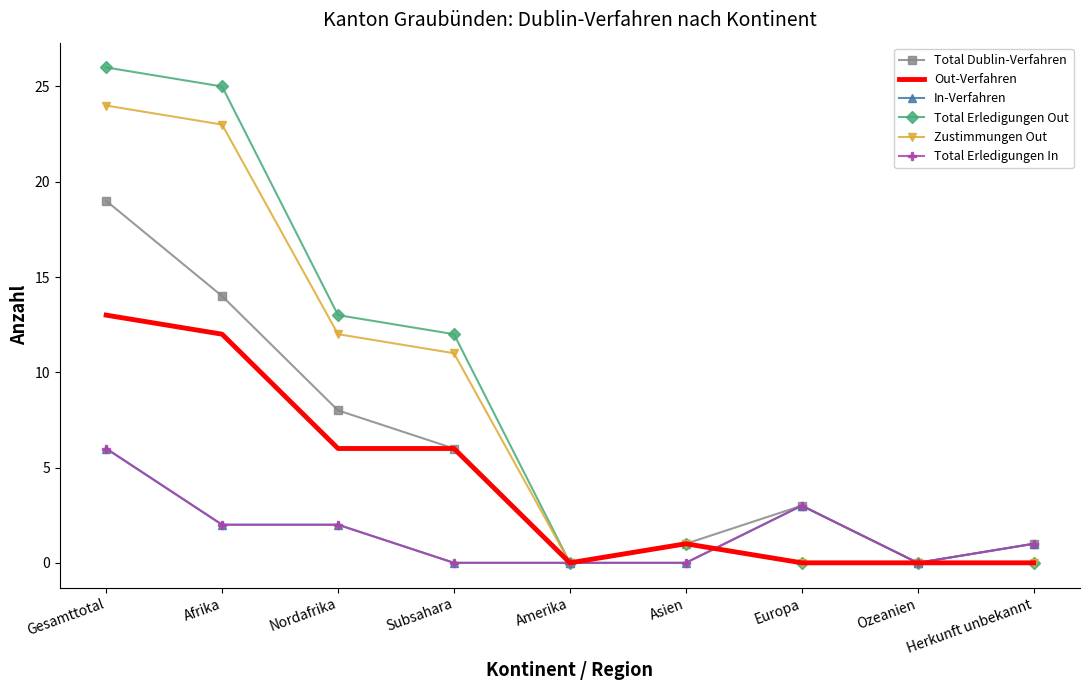

List the labels in order of Total Erledigungen Out value, largest first.

Gesamttotal, Afrika, Nordafrika, Subsahara, Asien, Amerika, Europa, Ozeanien, Herkunft unbekannt